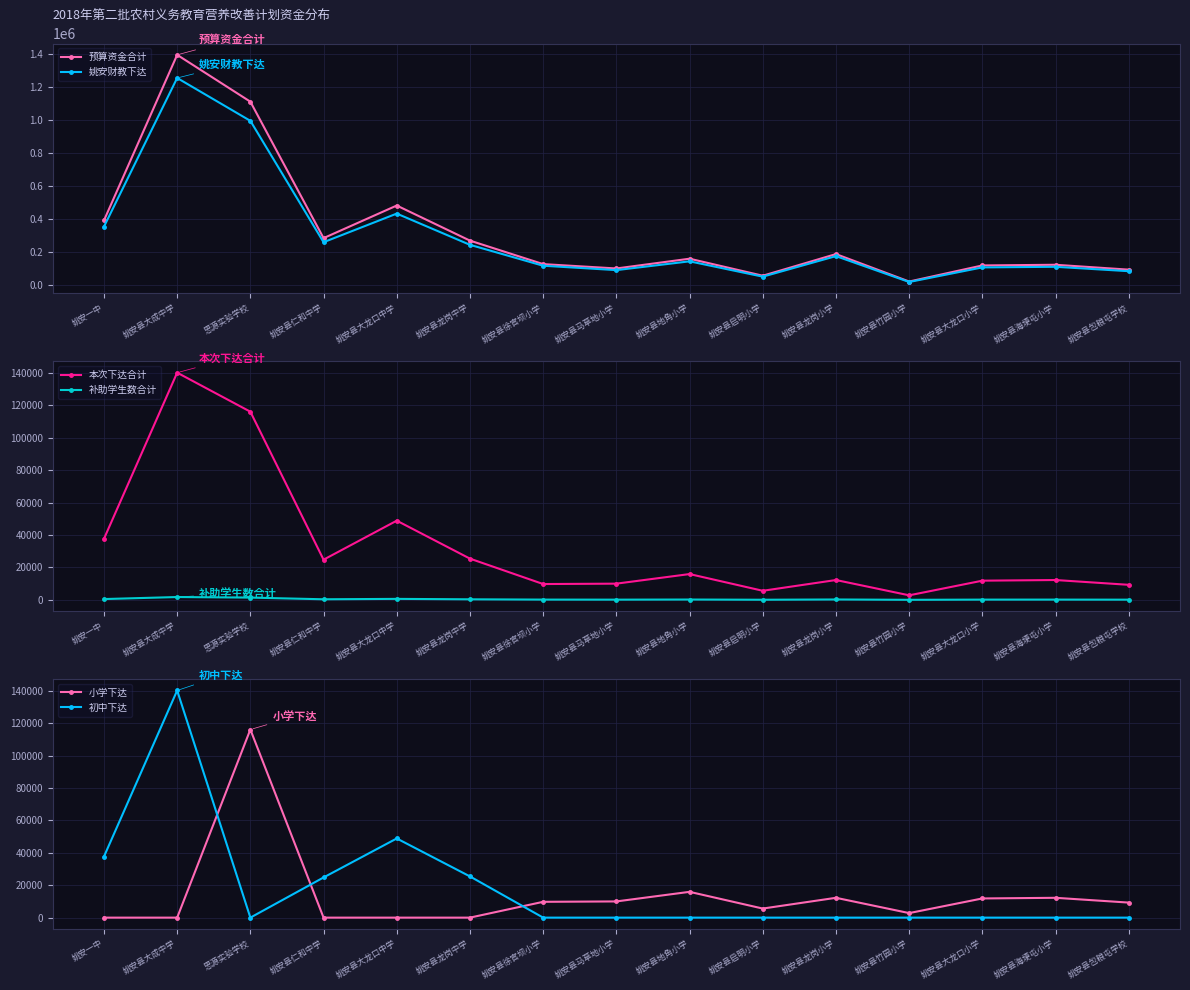

What is the highest value of the 预算资金合计 series?

1395200